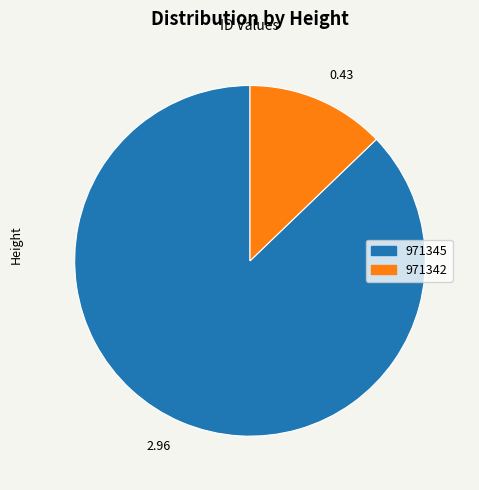

Rank the categories by value from highest to lowest.

971345, 971342